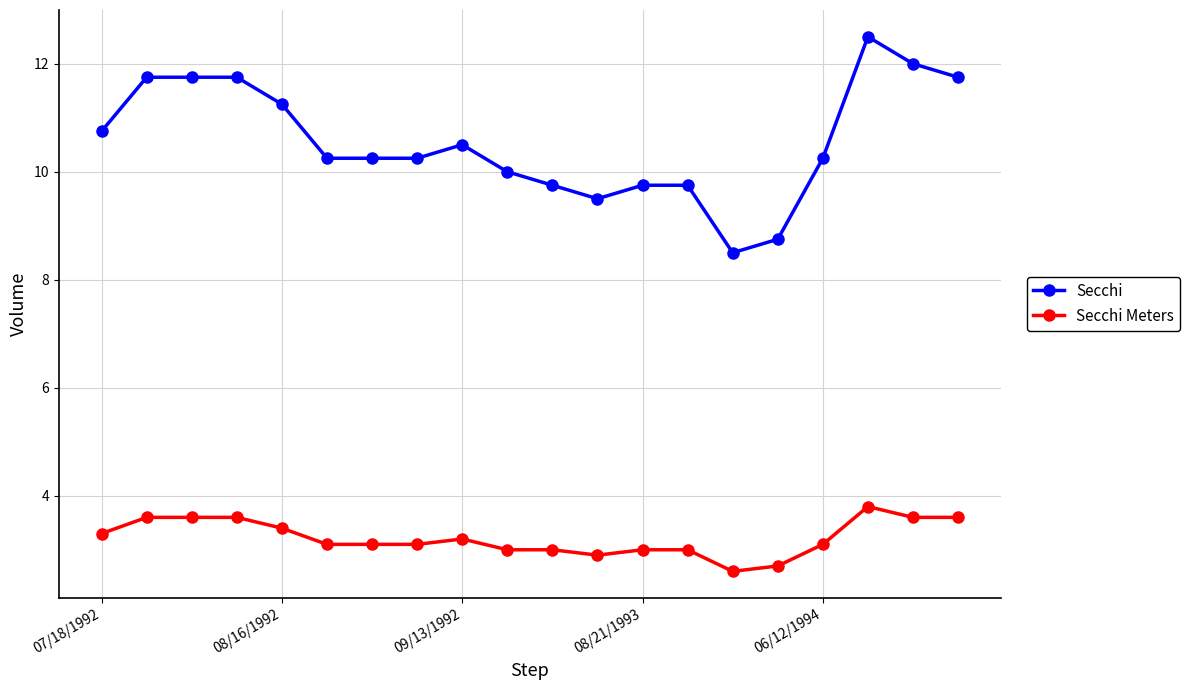

What are all the series names shown in the legend?

Secchi, Secchi Meters